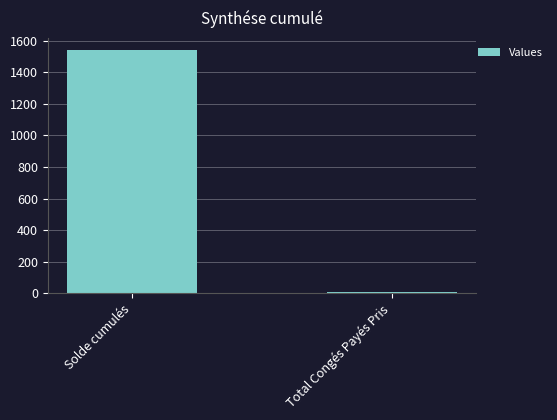

What is the average value?

775.3